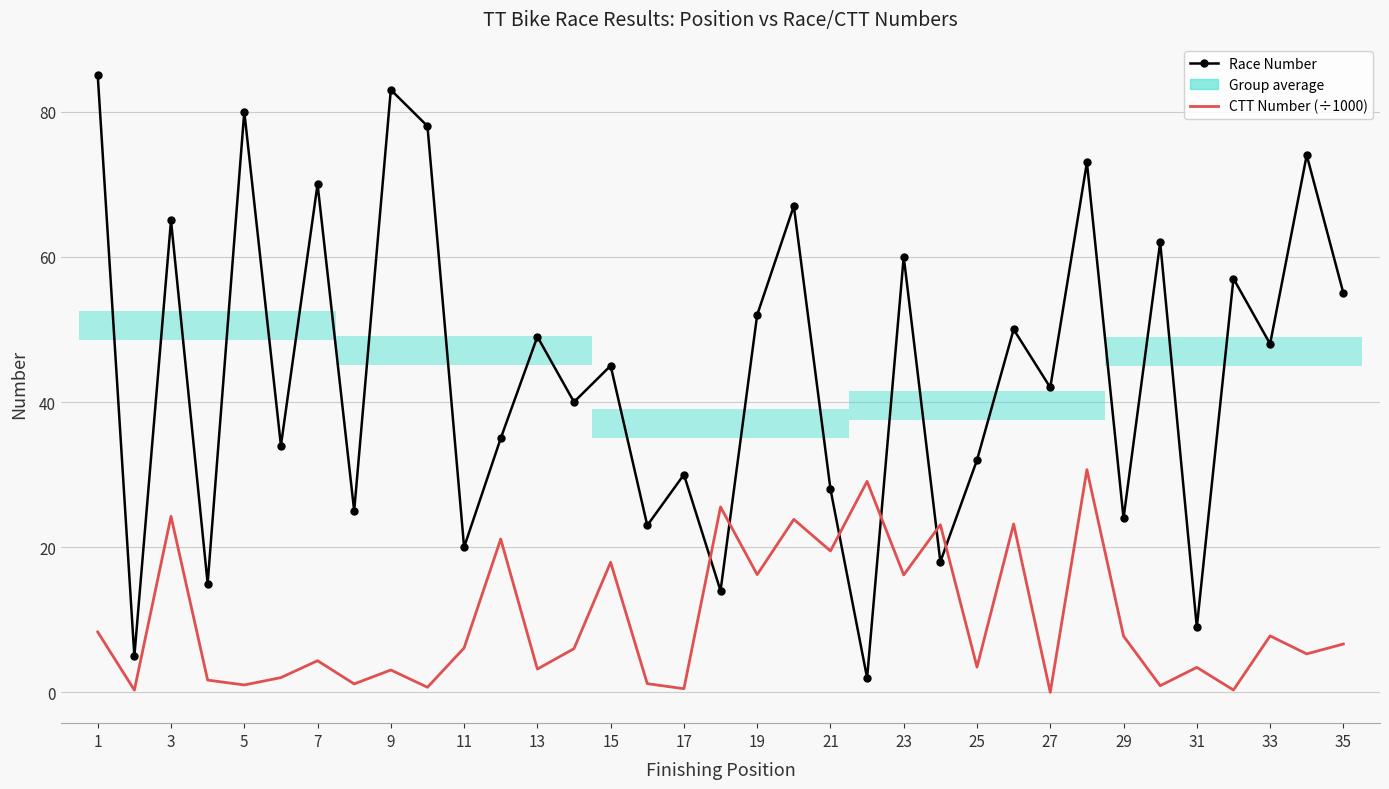

True or false: CTT Number (÷1000) has more than 2 interior local peaks.

True